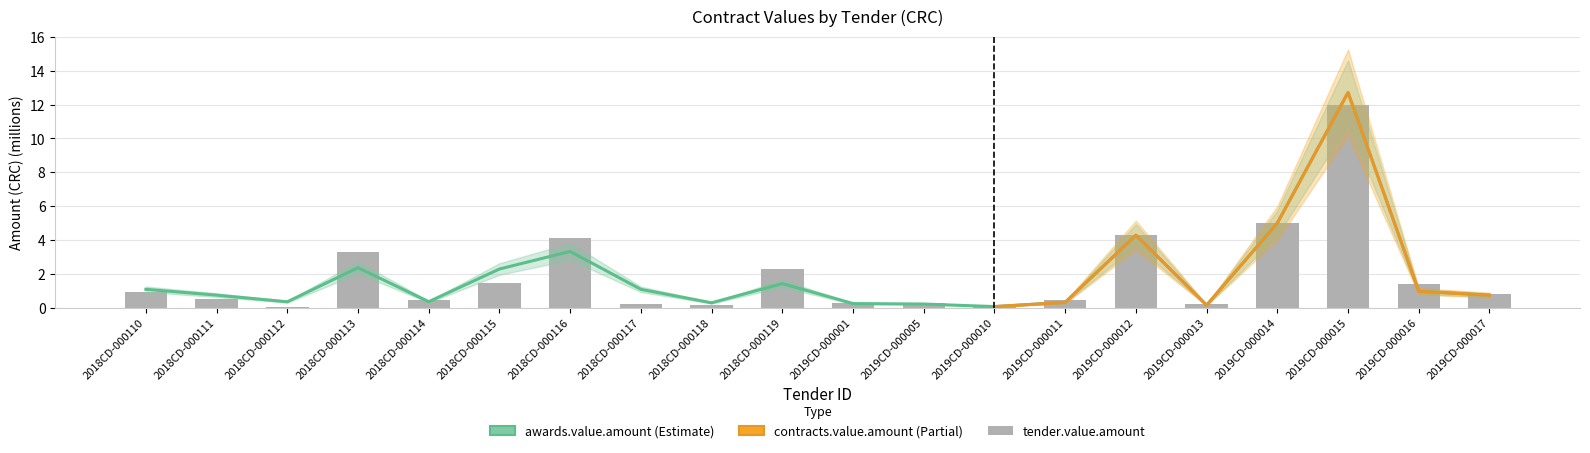

The awards.value.amount series shows 0.3 at 2019CD-000011. True or false?

True